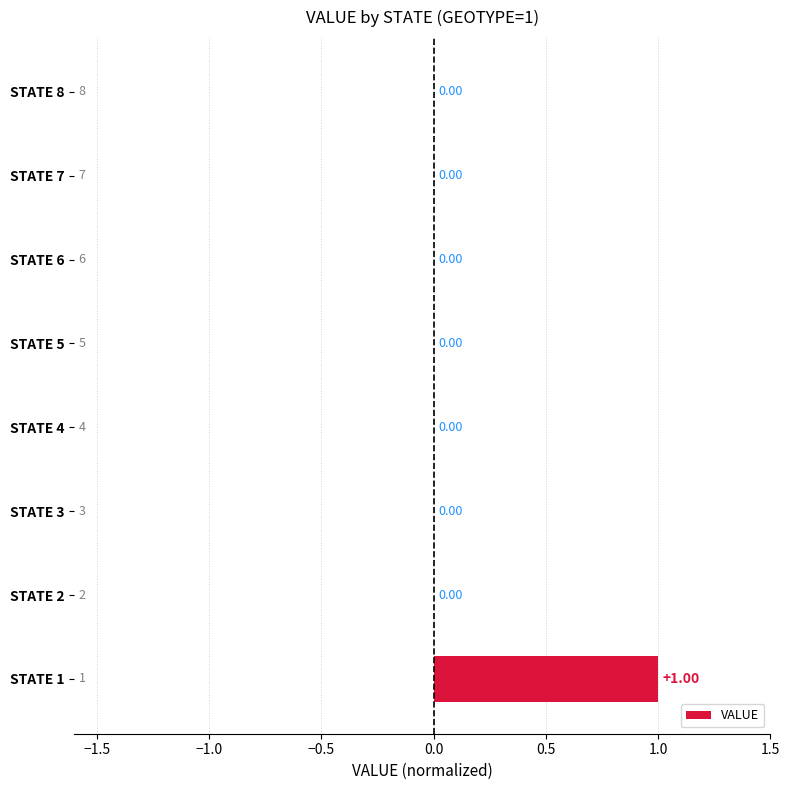

Which has a higher value, STATE 1 or STATE 2?

STATE 1